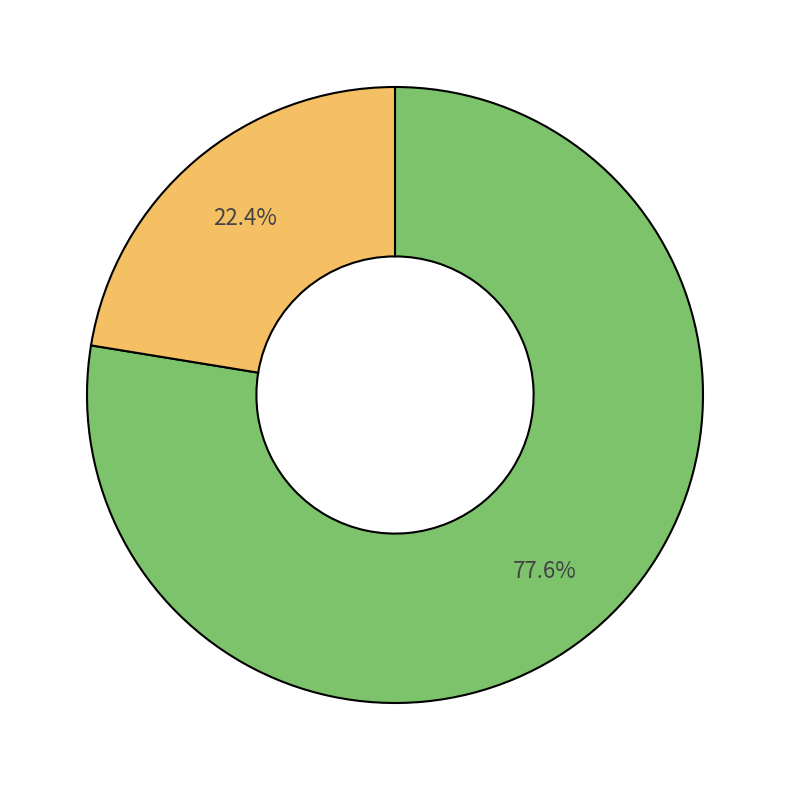

Is there any slice that represents more than half of the pie?

Yes